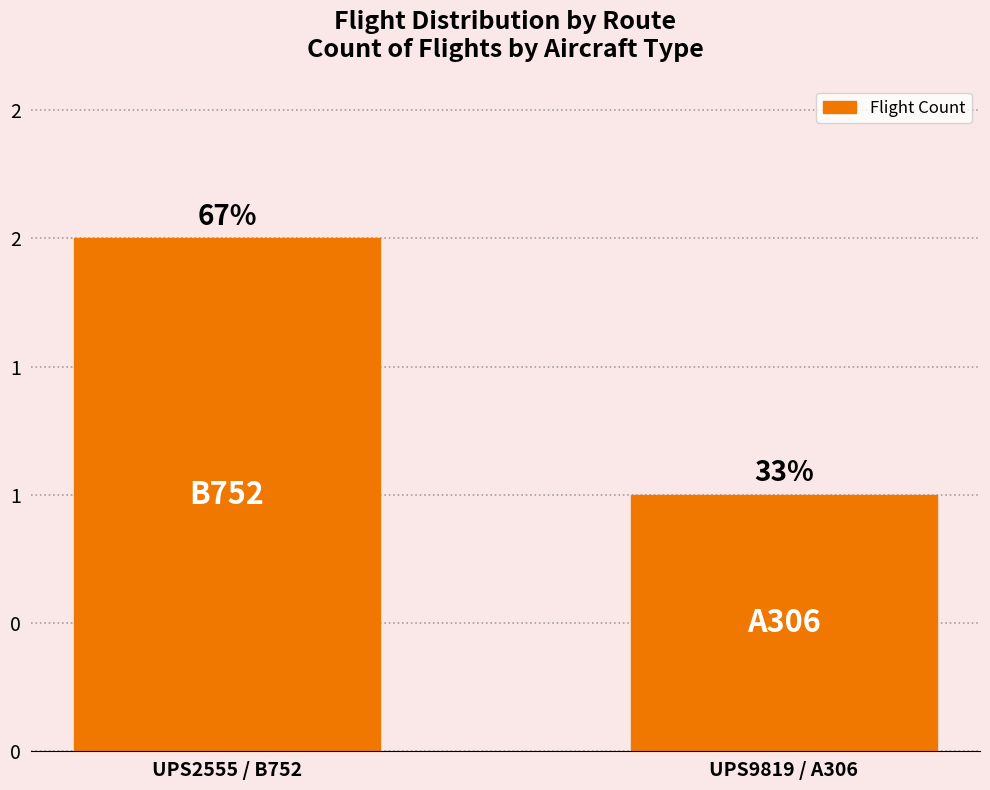

Reading left to right, extract all data points from this chart.

UPS2555 / B752=2	UPS9819 / A306=1